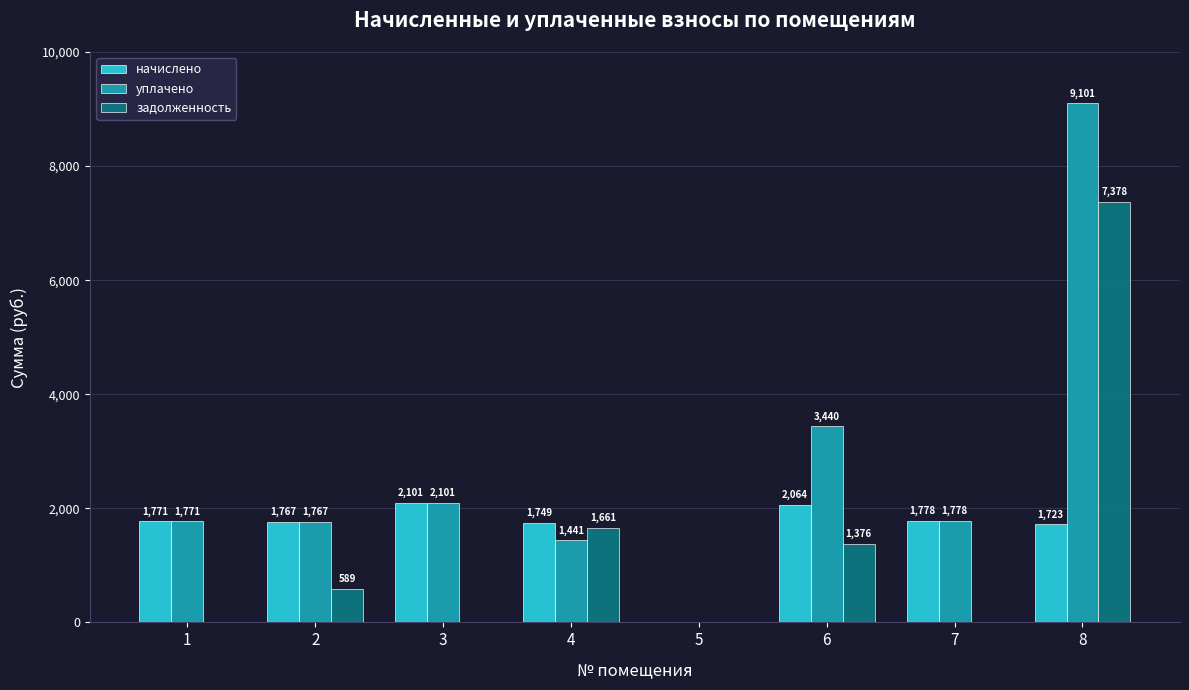

Are the bars horizontal?

No